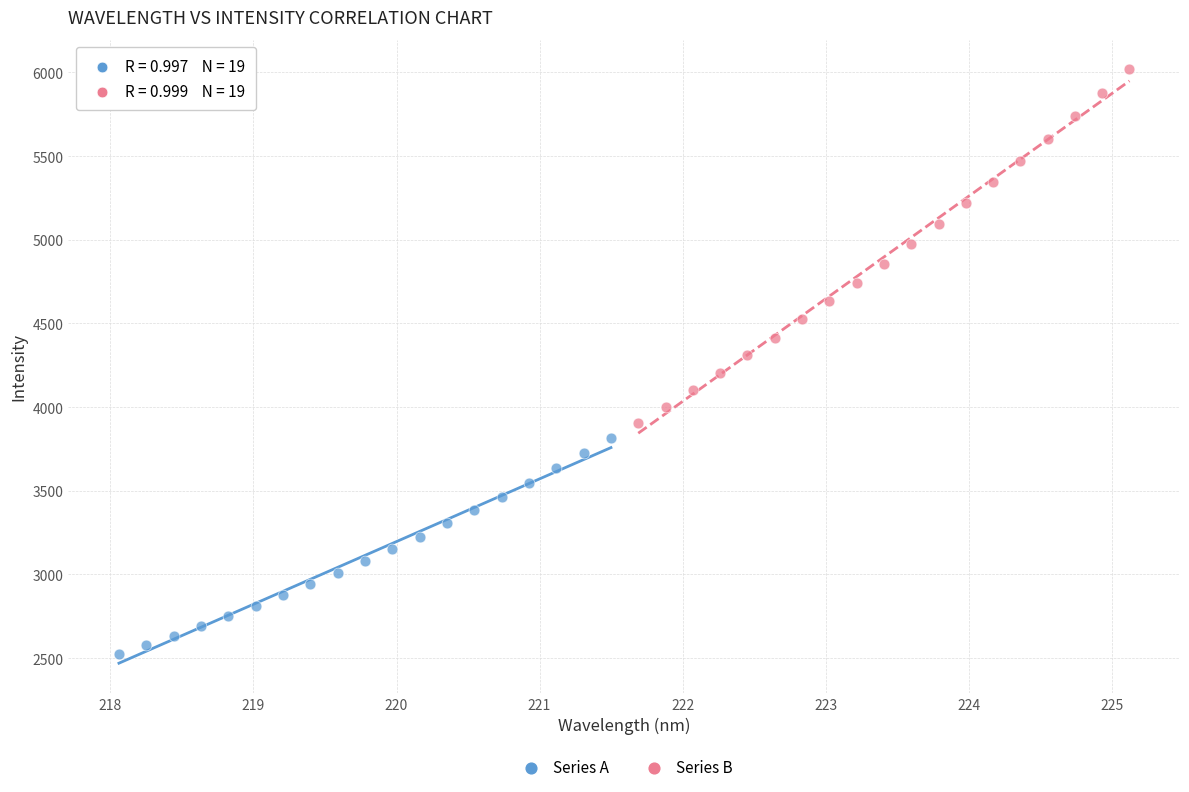

Which series contains the lowest Y value?

Series A